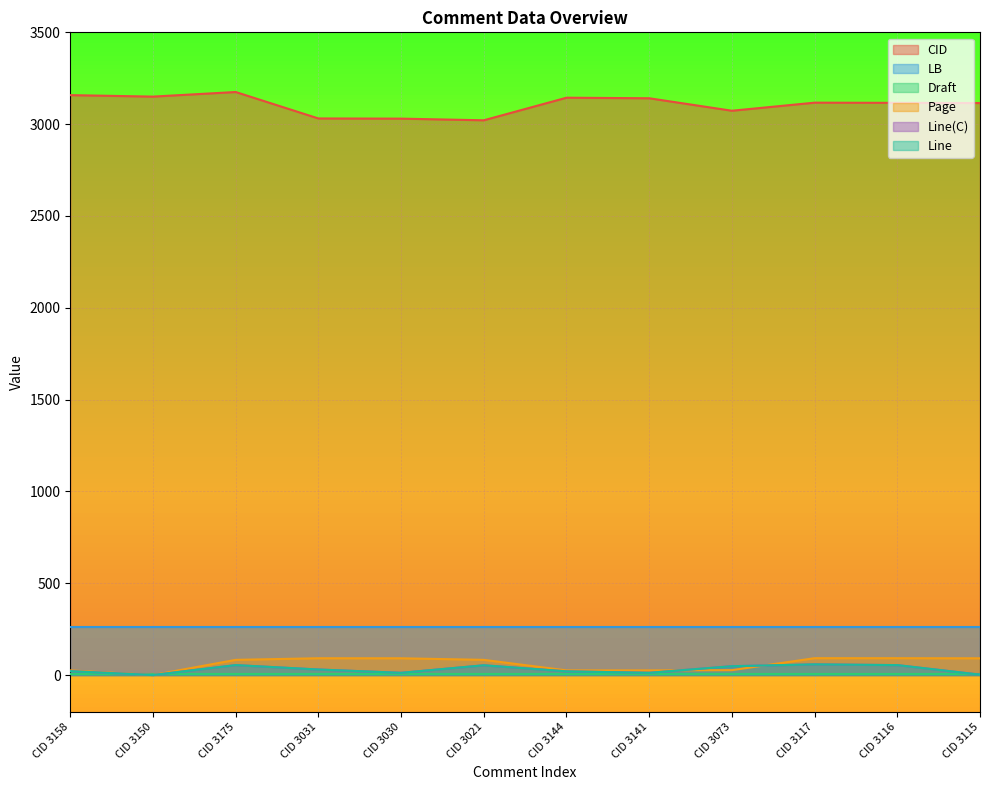

Between CID 3030 and CID 3175, which is larger?

CID 3175